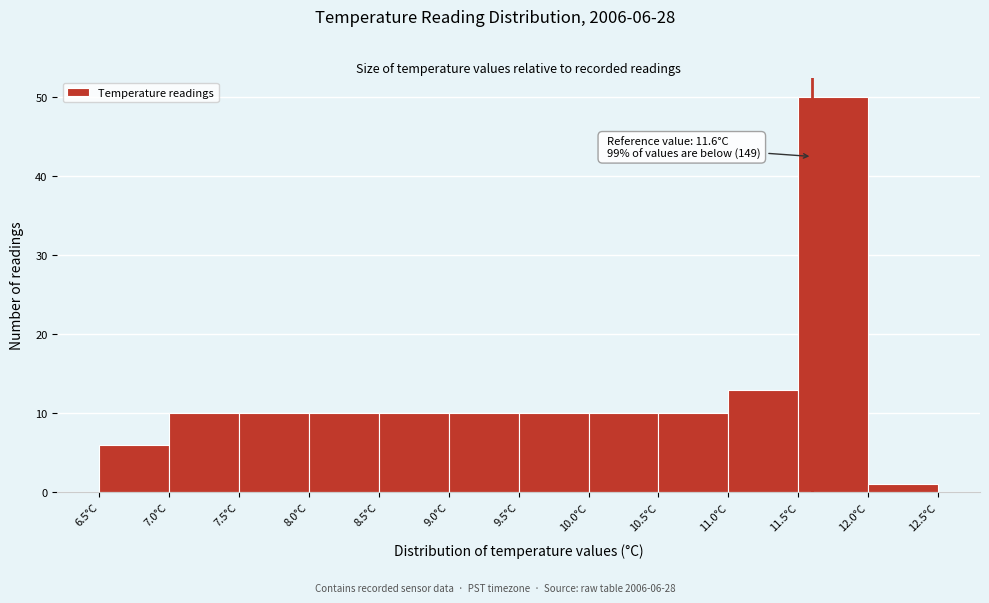

Over which range of the x-axis is the bar tallest?

11.5 to 12.0